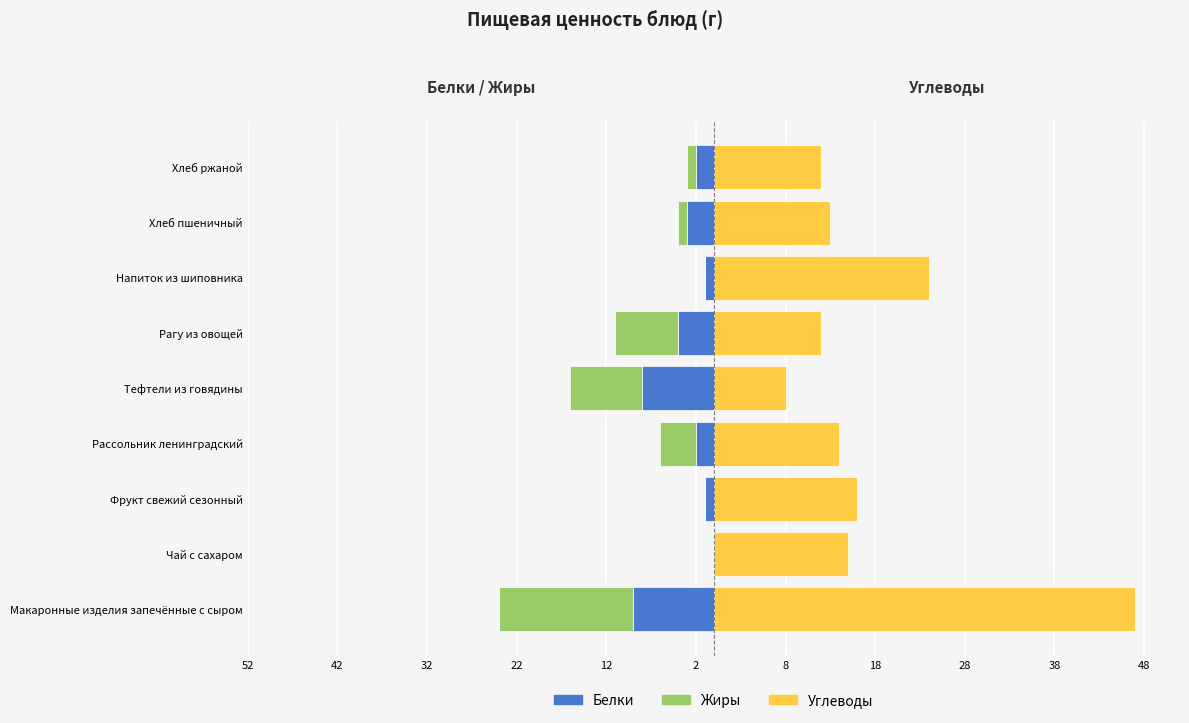

How many groups of bars are there?

9